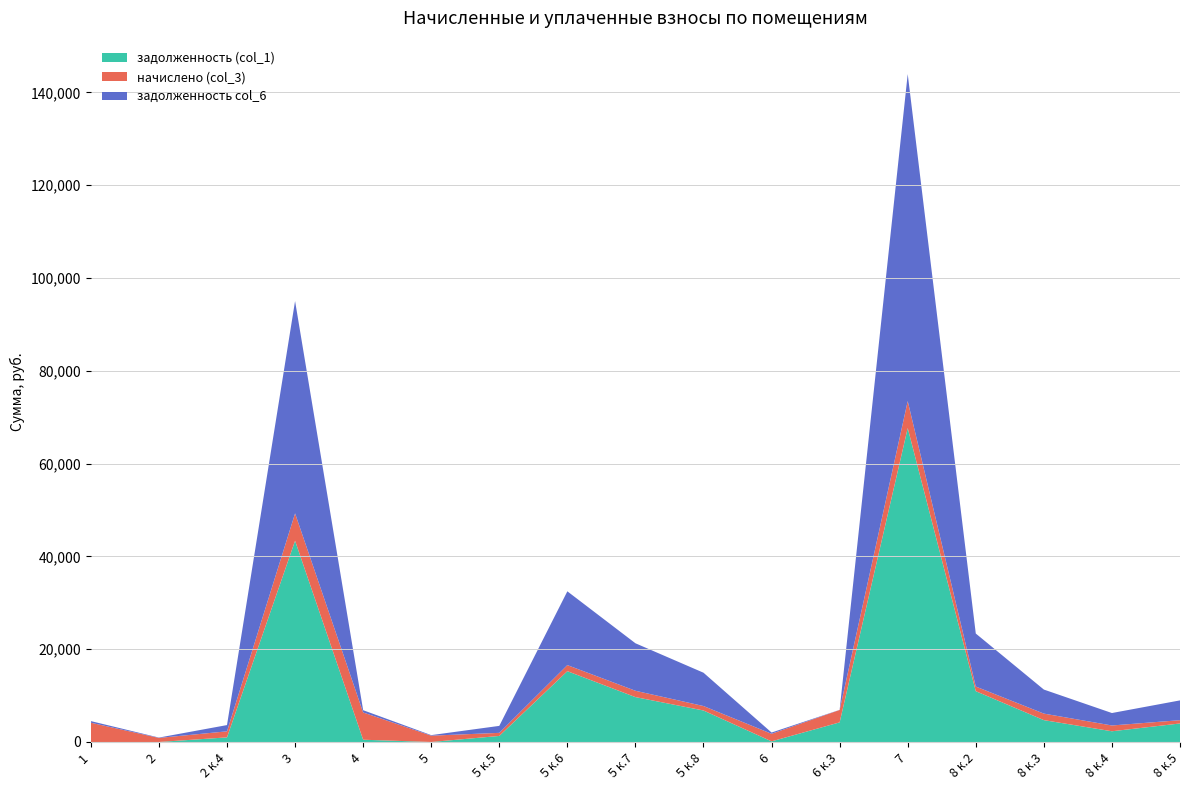

Reading left to right, what are all the values shown in this chart?

задолженность (col_1): 0.0	0.0	995.7	43366.8	489.5	0.0	1305.1	15260.6	9674.9	6789.3	136.0	4229.8	67649.2	10951.4	4712.0	2311.5	3991.9
начислено (col_3): 4155.8	879.1	1302.7	5898.1	5874.1	1366.7	663.4	1310.6	1366.7	959.0	1630.3	2669.3	5810.2	999.0	1406.6	1246.8	711.2
задолженность col_6: 346.3	73.3	1347.3	45759.4	489.5	113.9	1503.9	15898.9	10233.3	7181.2	271.7	22.4	70478.8	11423.5	5179.3	2682.8	4262.1